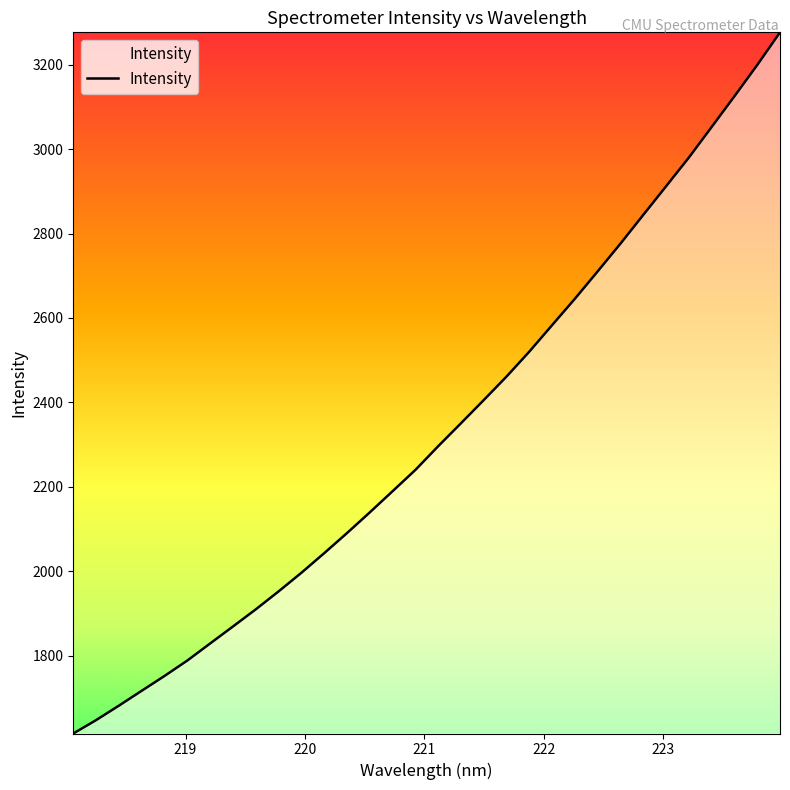

What is the minimum value shown in the chart?

1615.2